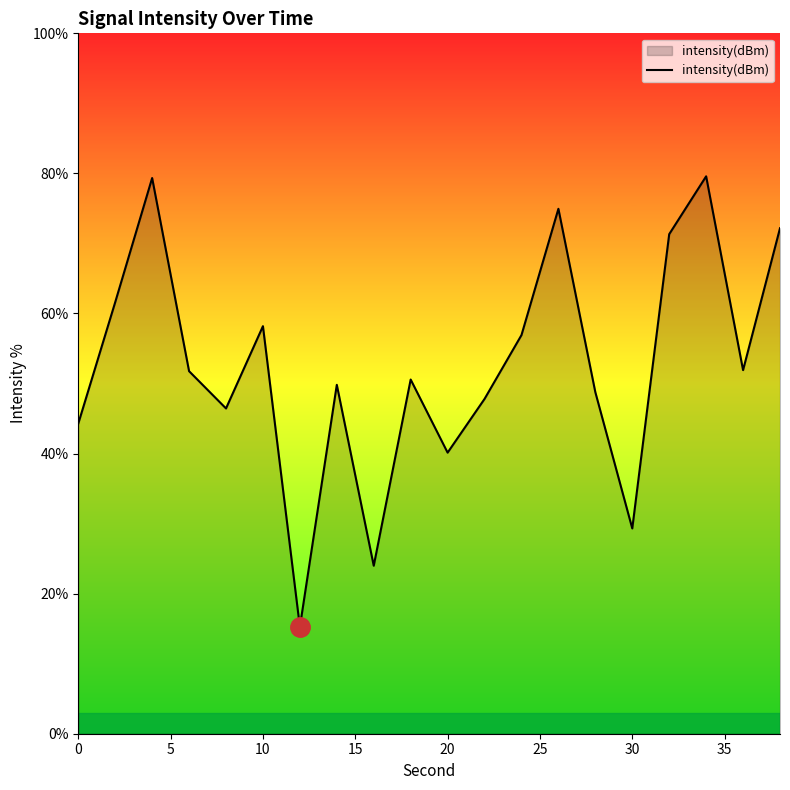

What is the greatest value displayed?

79.6